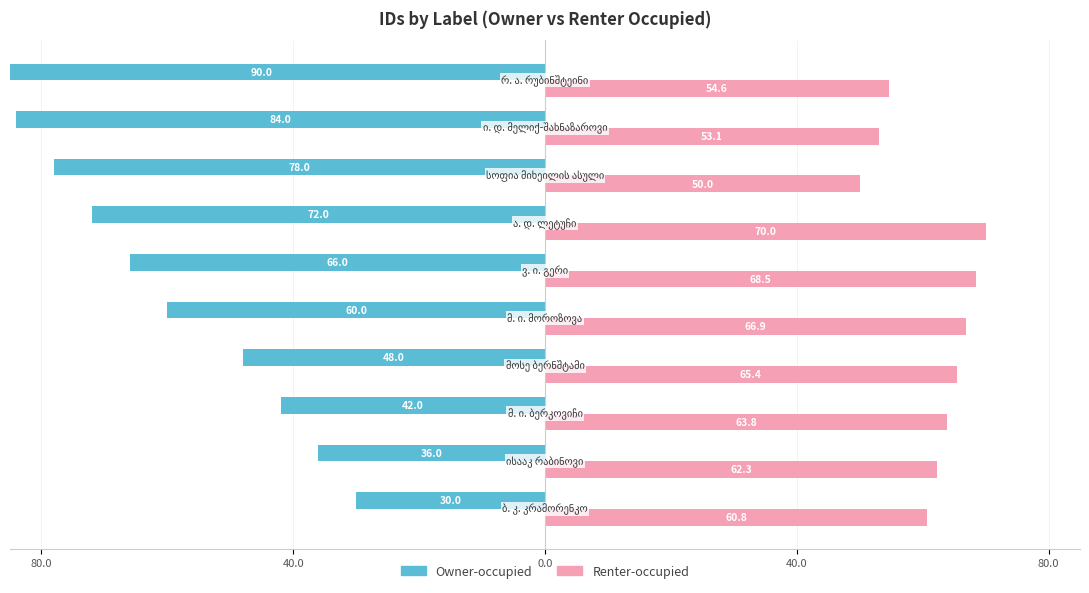

Are the bars grouped side by side (vs. stacked)?

Yes